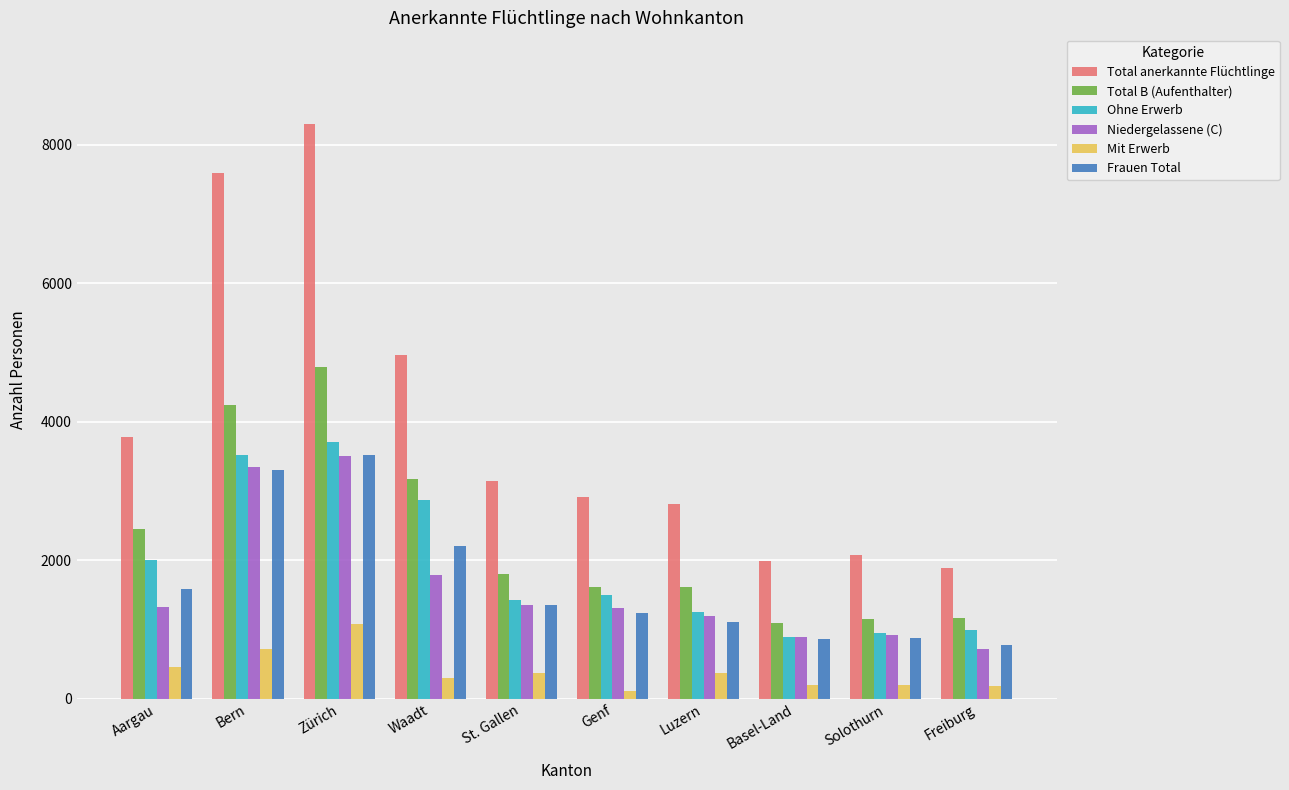

Is the value of Ohne Erwerb at Solothurn greater than the value of Total B (Aufenthalter) at Luzern?

No